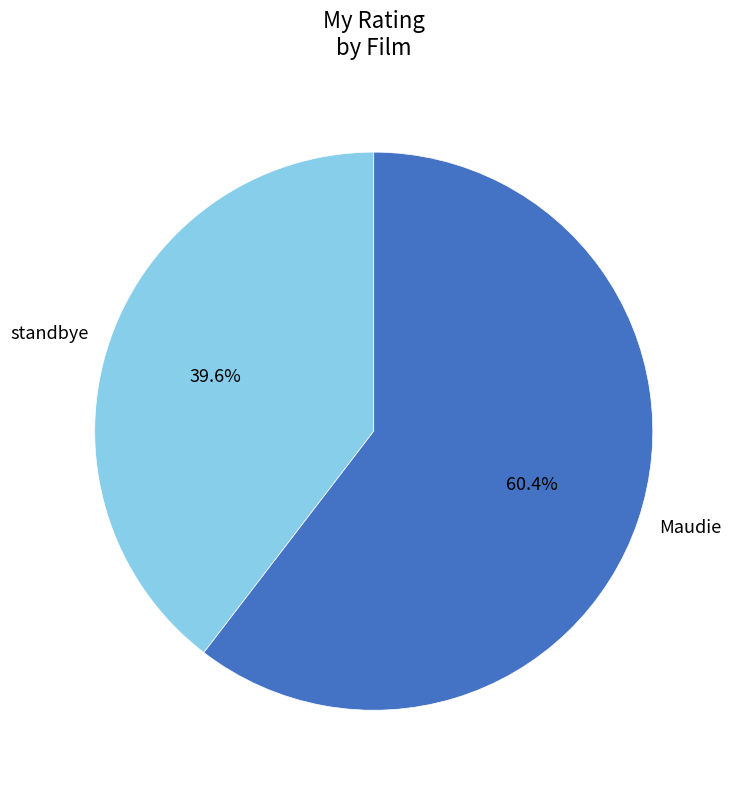

Count the number of slices in the pie.

2